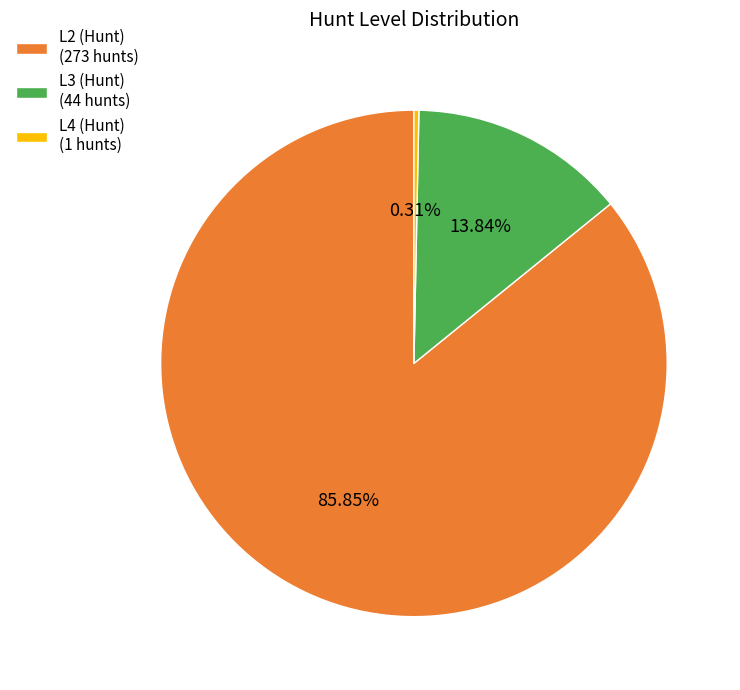

Does any single category account for the majority?

Yes